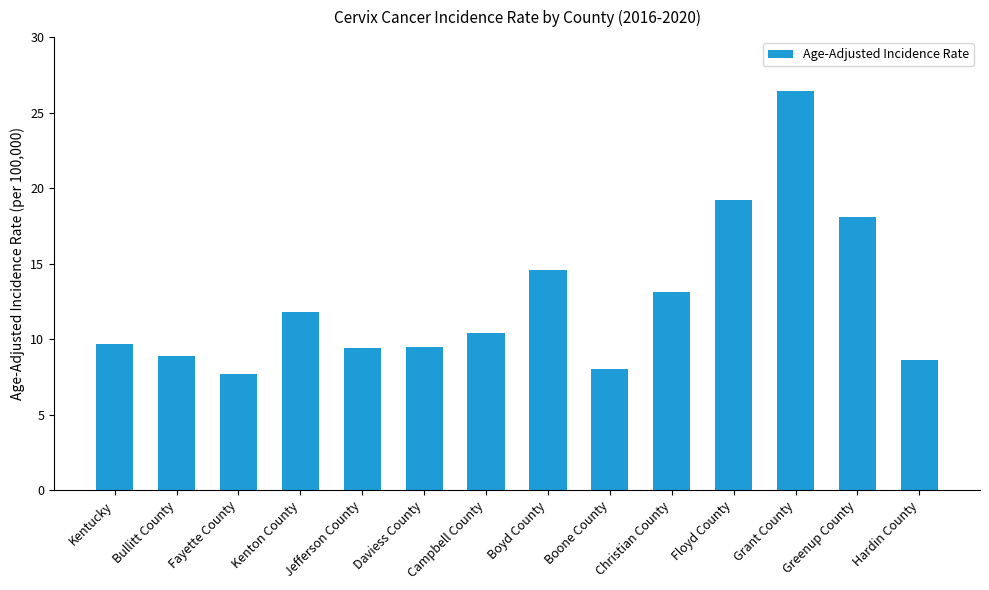

What is the difference between the second highest and second lowest values?

11.2